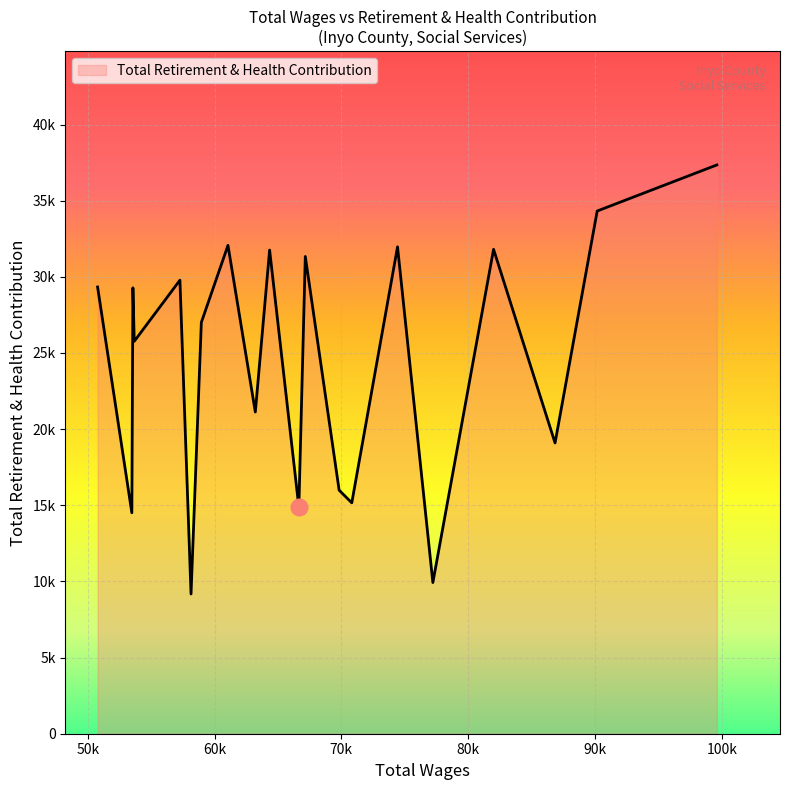

At which category does the data reach its first local peak?

3